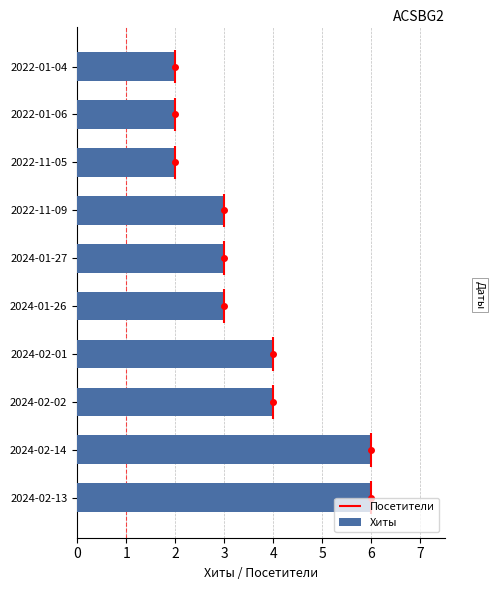

What is the sum of the Хиты values at 2024-02-13 and 2022-01-04?

8